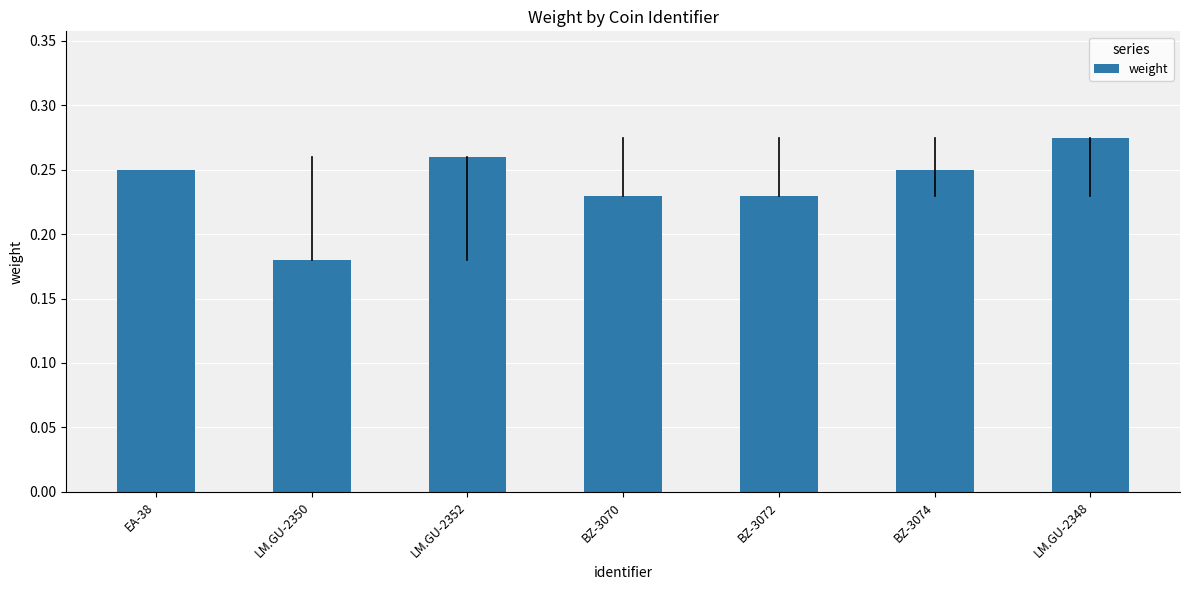

The chart shows a value of 0.4 at BZ-3070. True or false?

False